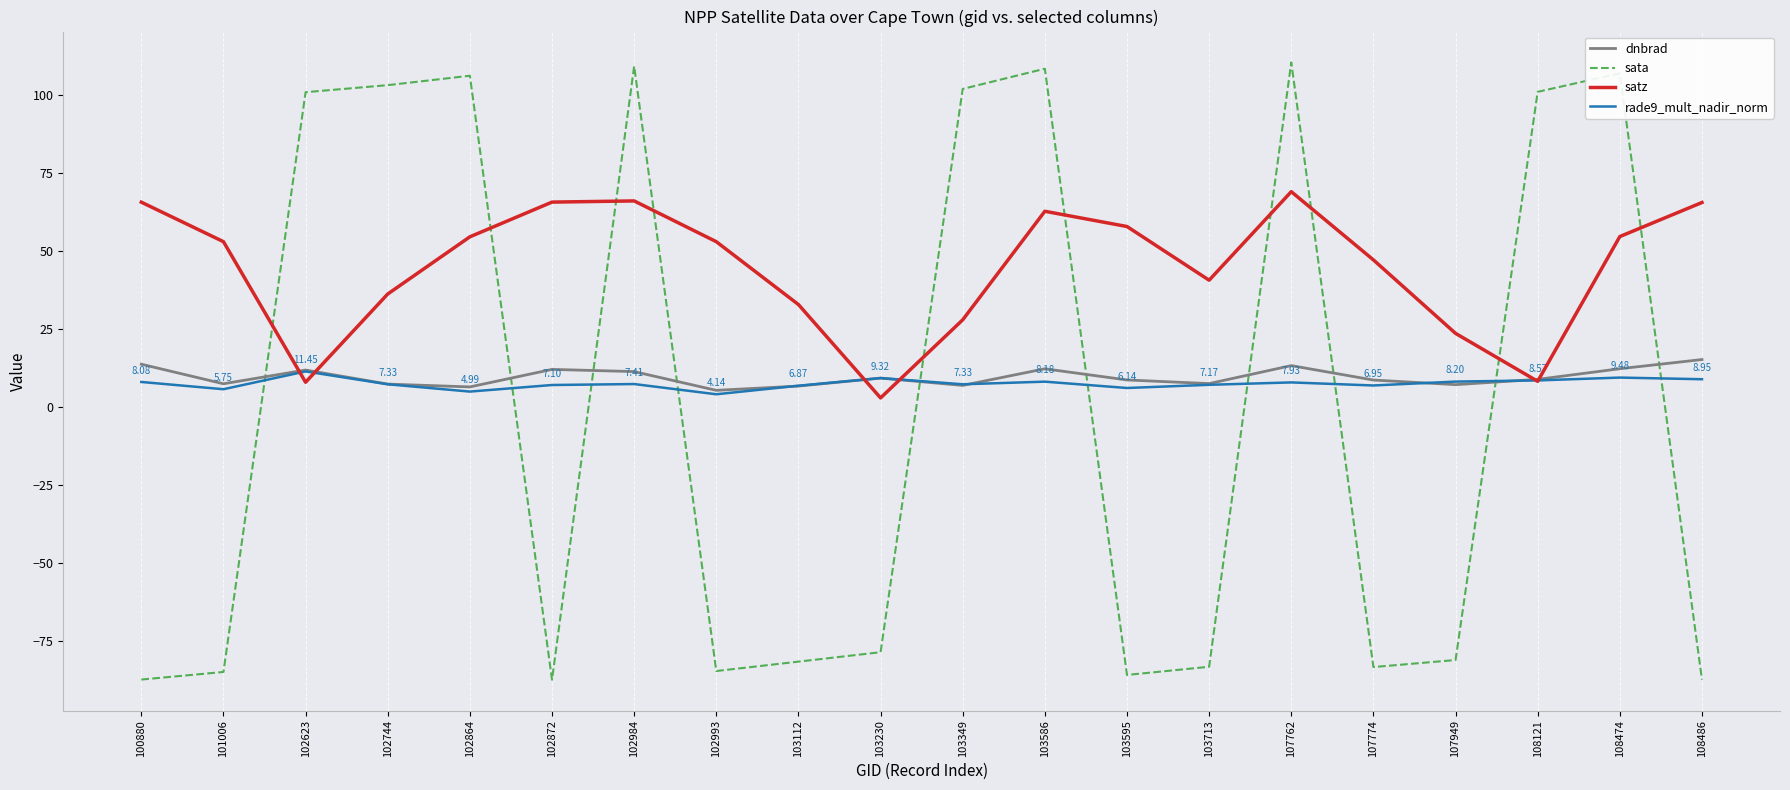

How many interior local valleys does the sata series have?

4